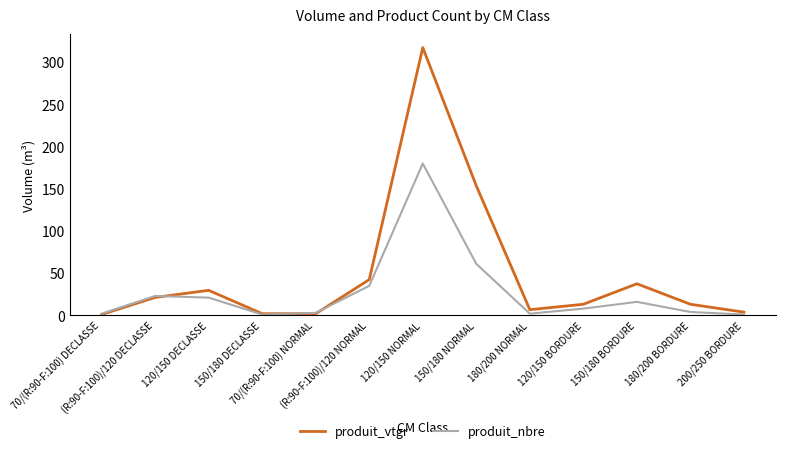

In produit_nbre, how many points are higher than both neighbors (excluding endpoints)?

3